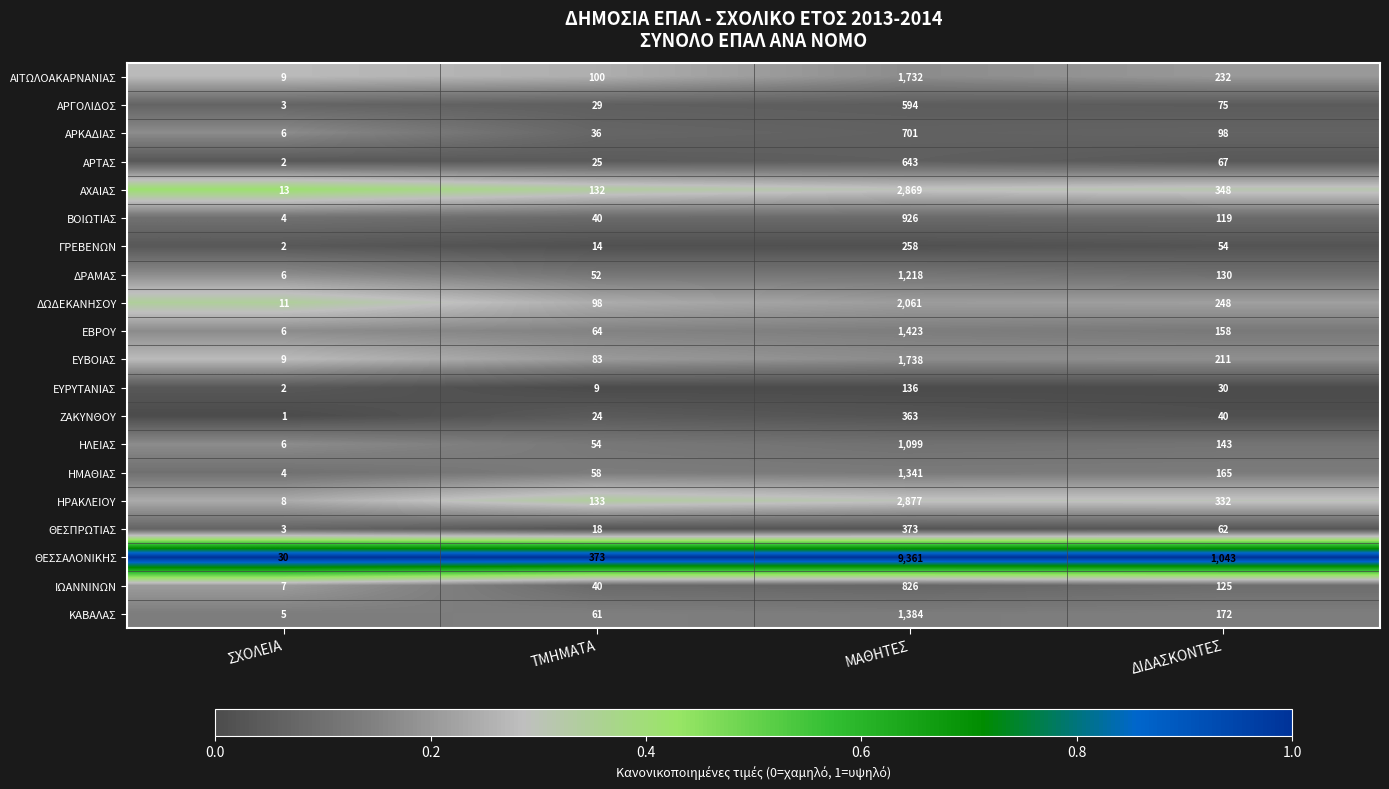

At which category is the sum across all series the highest?

ΜΑΘΗΤΕΣ